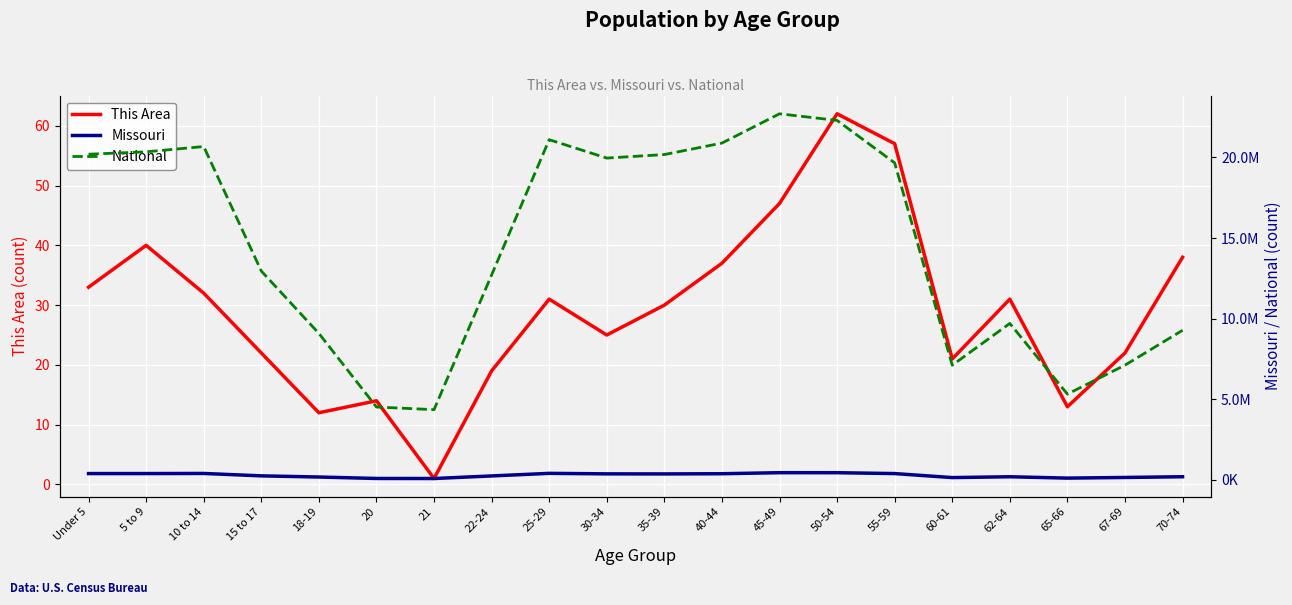

At which label does National first exceed 19664805?

Under 5